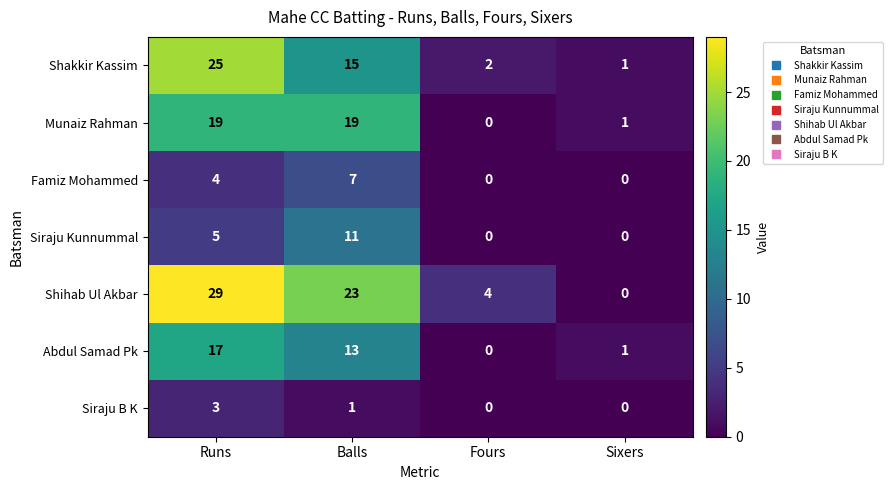

True or false: Shihab Ul Akbar has a value of 23 at Balls.

True